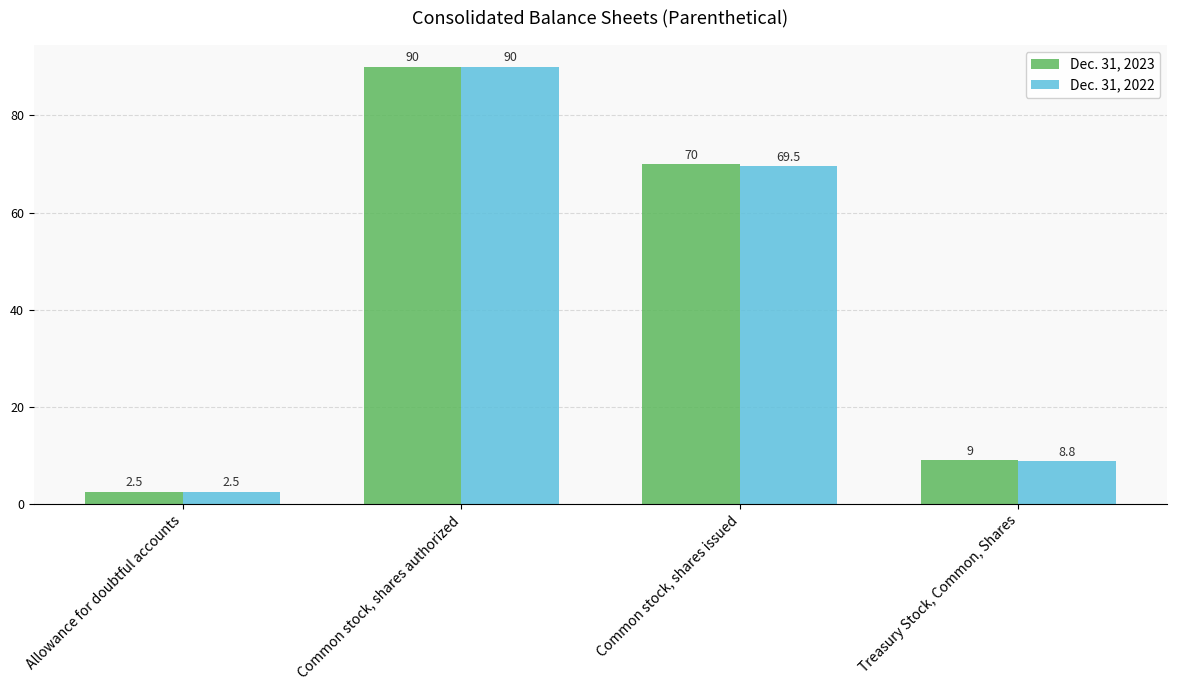

Does the chart contain stacked bars?

No